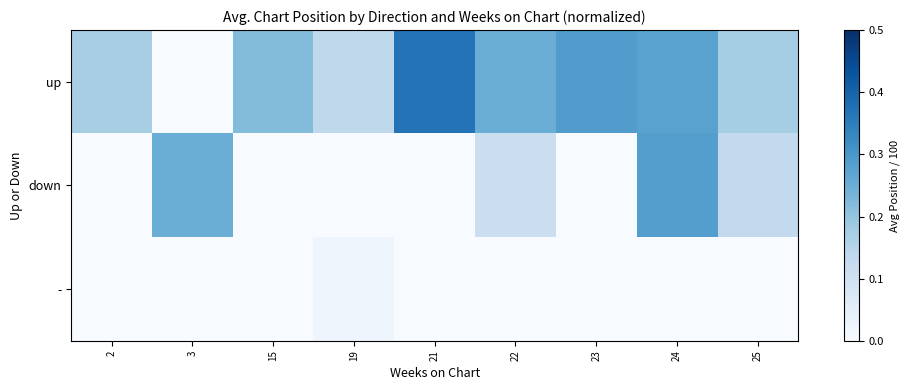

Which has a higher value, 25 or 21?

21